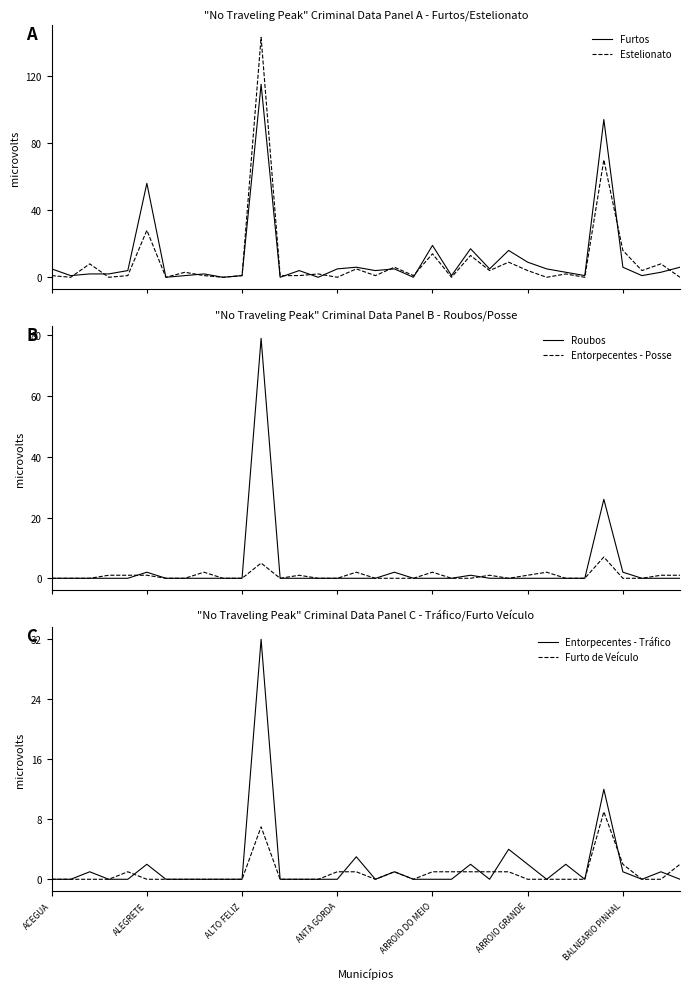

Which has a higher value, 33 or 9?

33